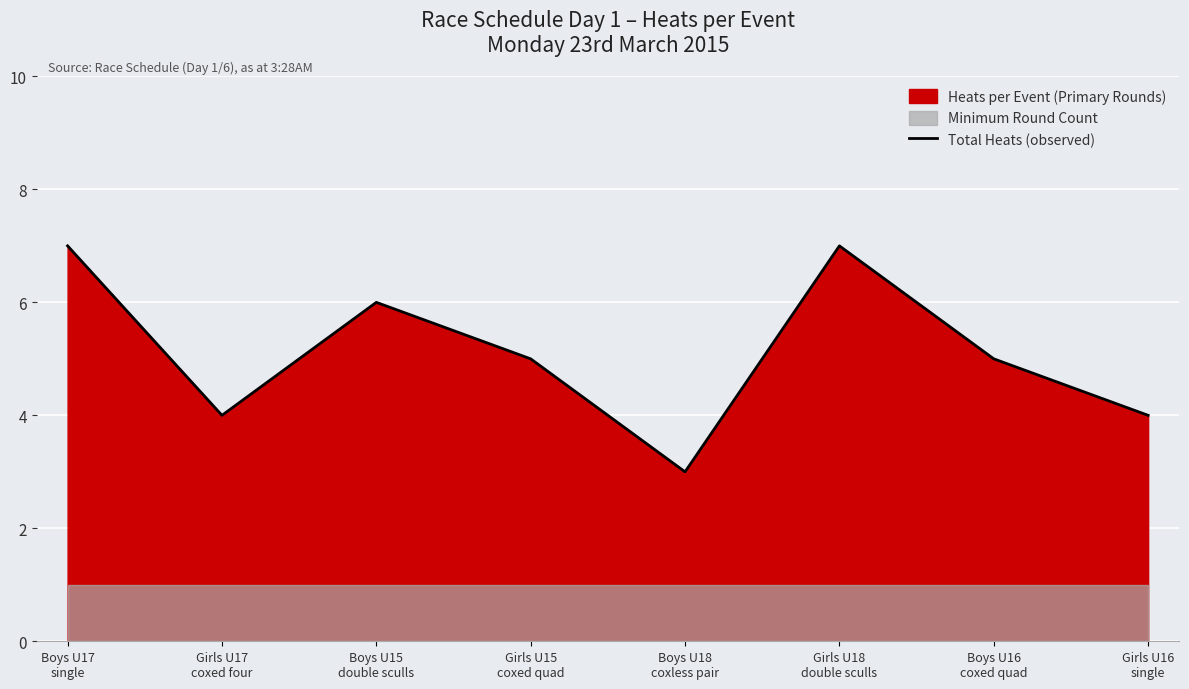

Which category has the highest value across all series?

Boys U17
single